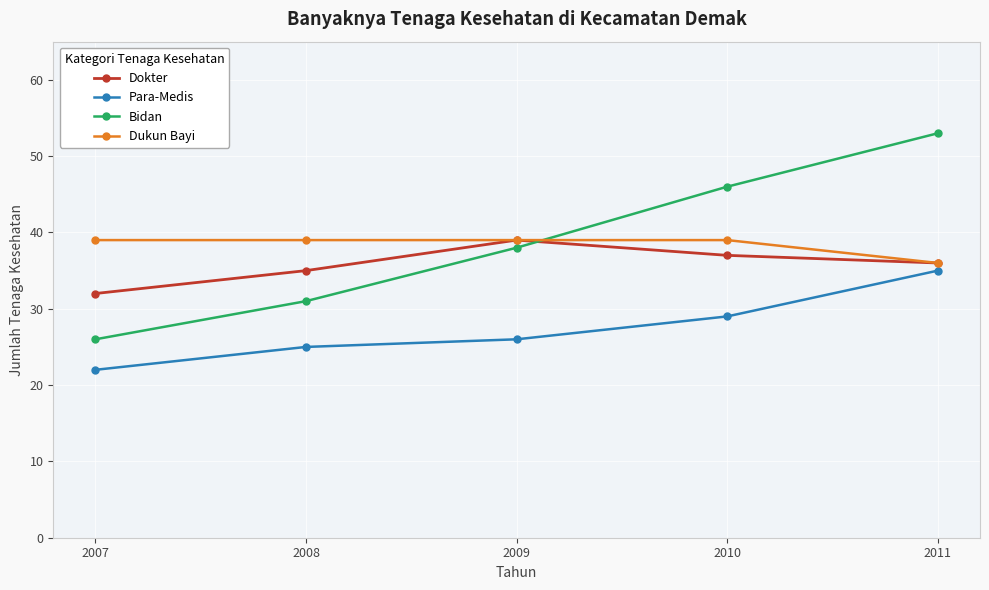

What is the value of the Dokter point at the 1st from the left?

32